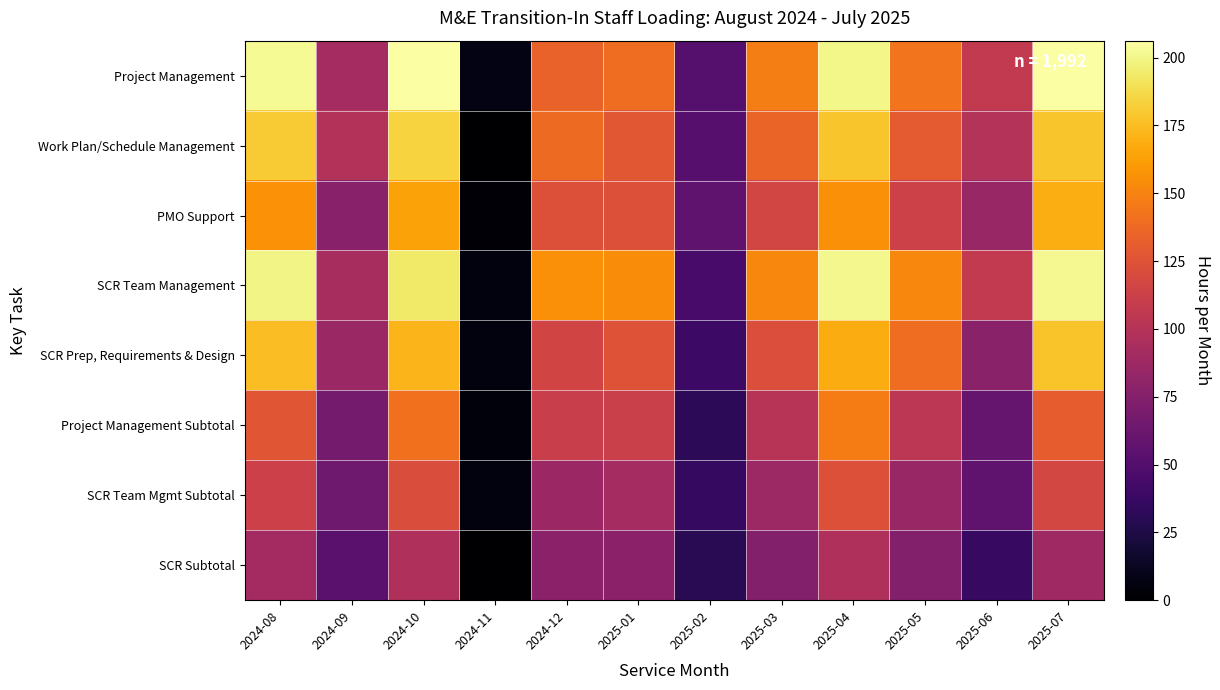

Which category has the lowest value across all series?

2024-11